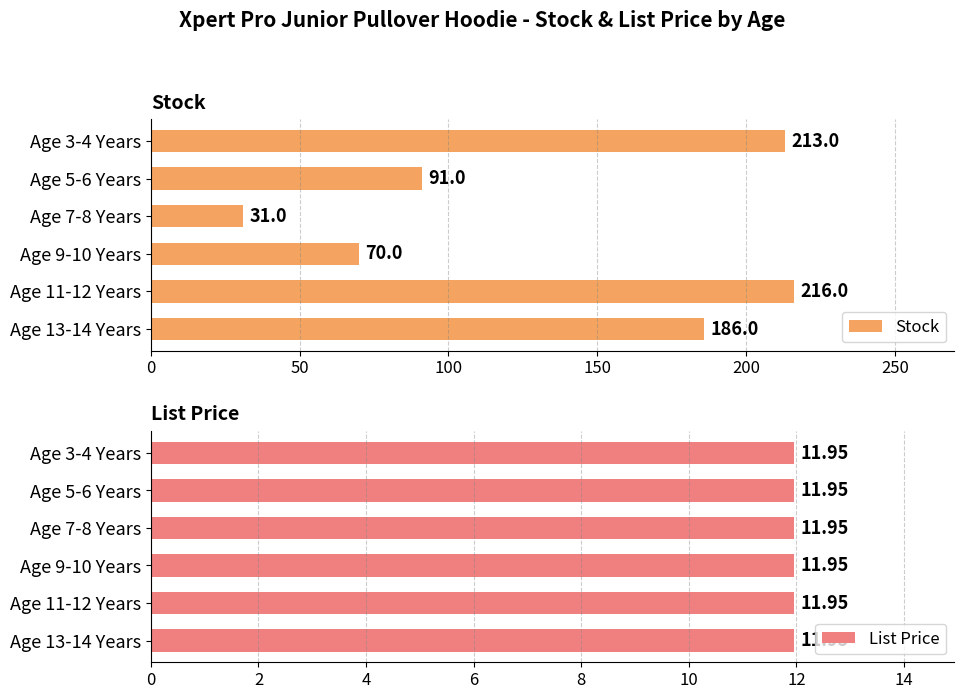

What is the difference between the maximum and minimum values in the Stock series?

185